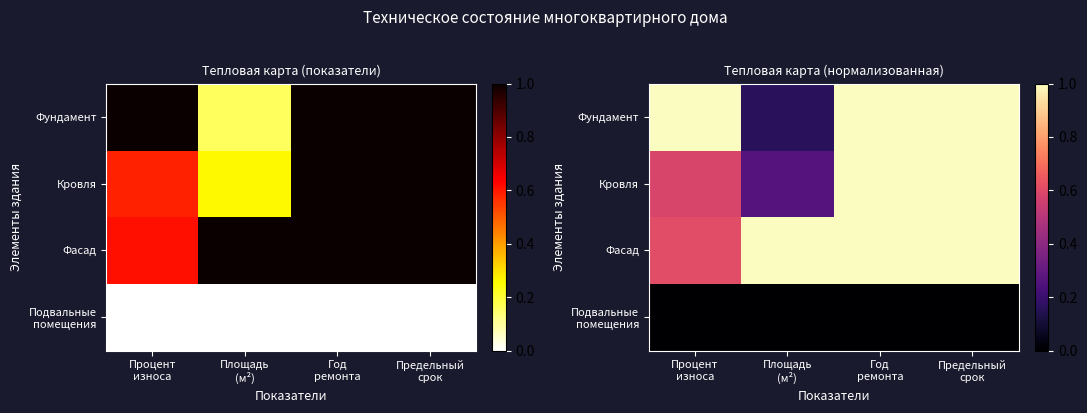

Is the value of Фасад at Предельный срок greater than the value of Кровля at Площадь (м²)?

Yes